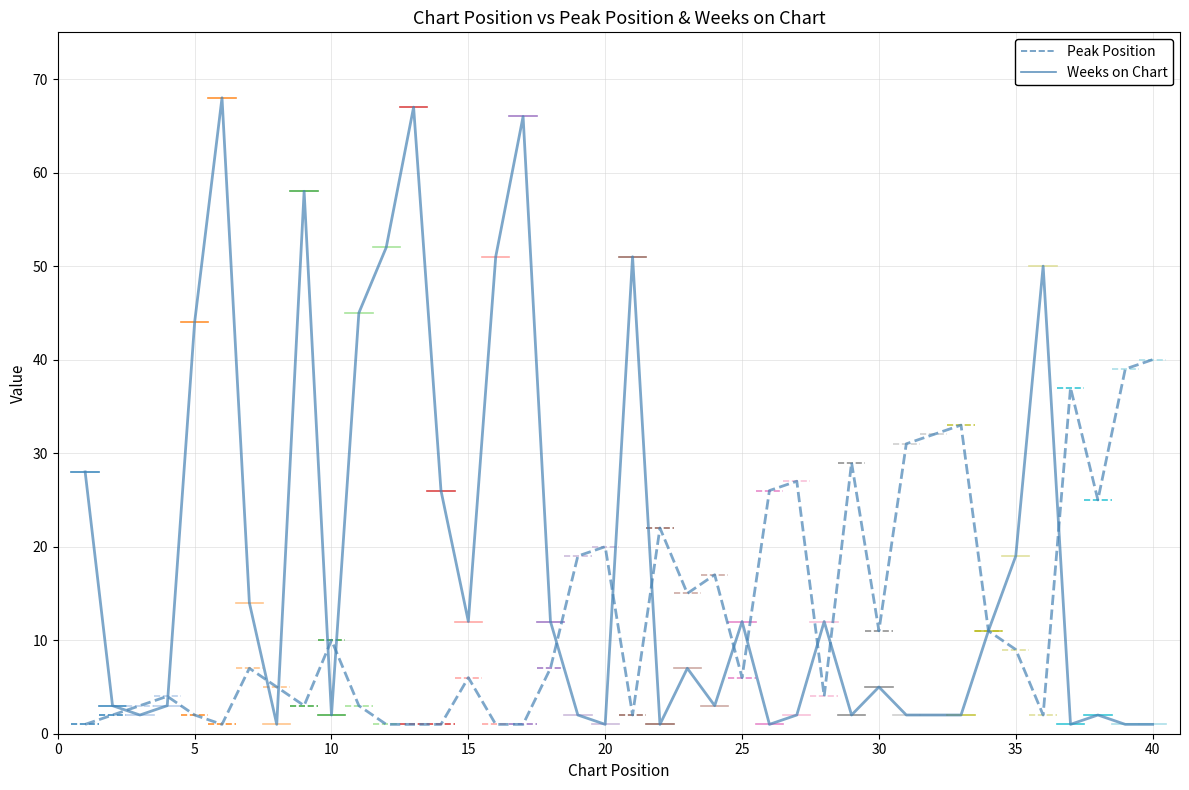

How many lines are shown in the chart?

2